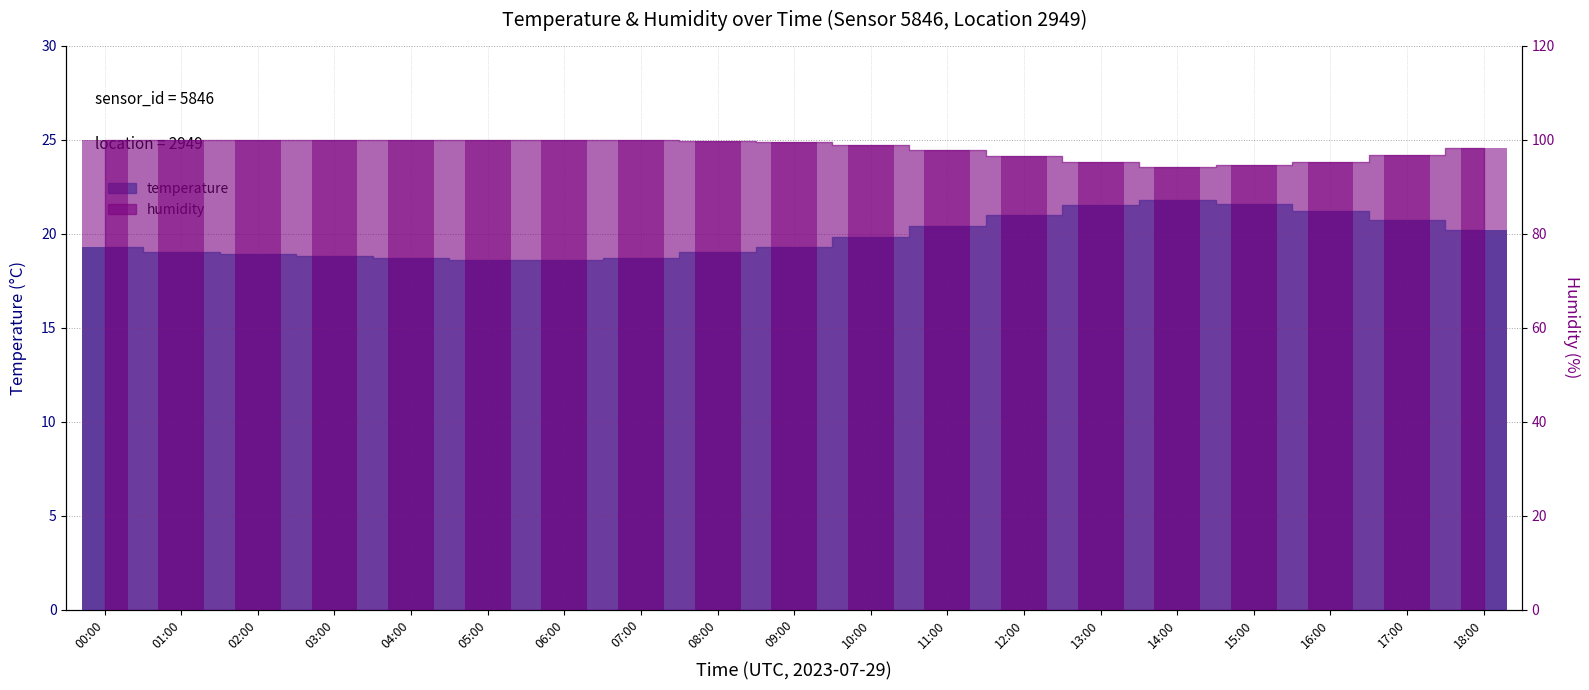

How many bars are there in each group?

2